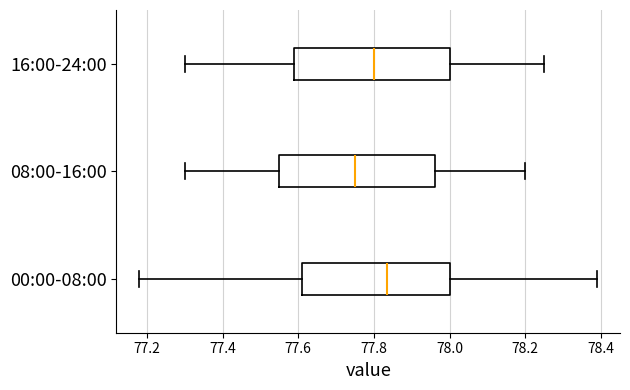

Which box's median line is the furthest to the right?

00:00-08:00